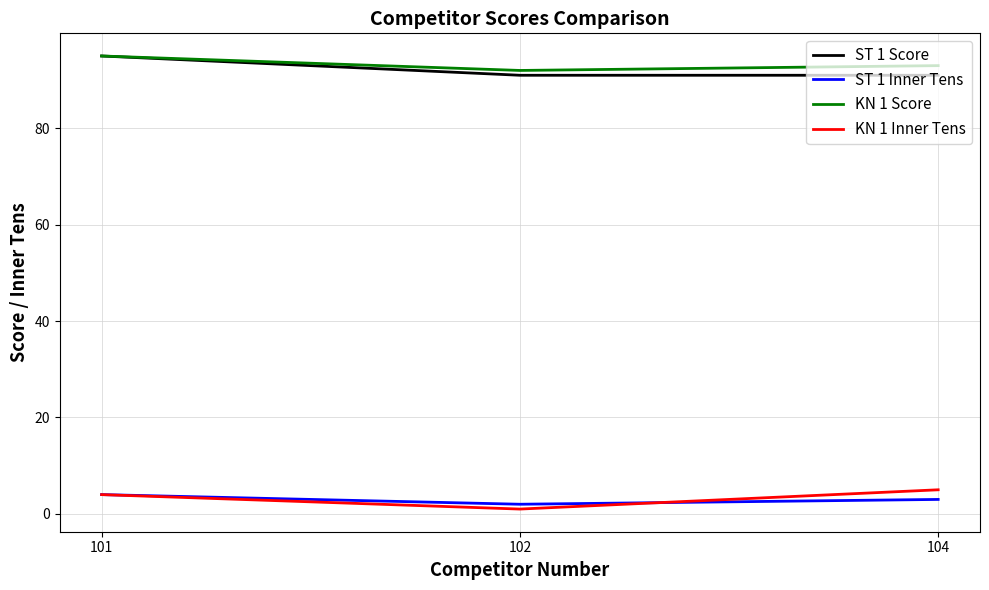

The KN 1 Inner Tens series shows 1 at 102. True or false?

True